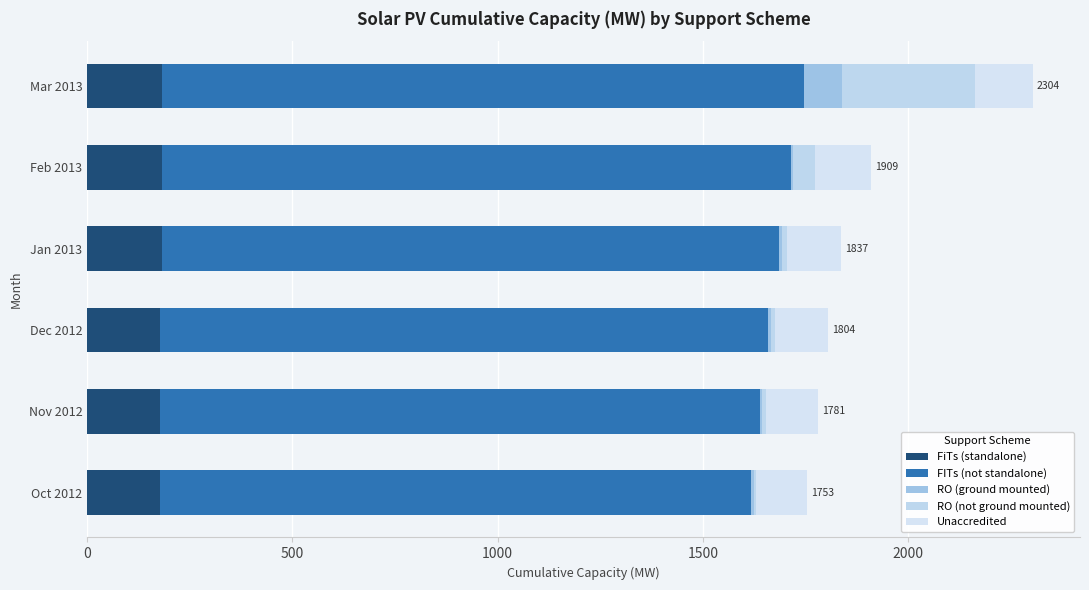

Count the number of data series in this chart.

5